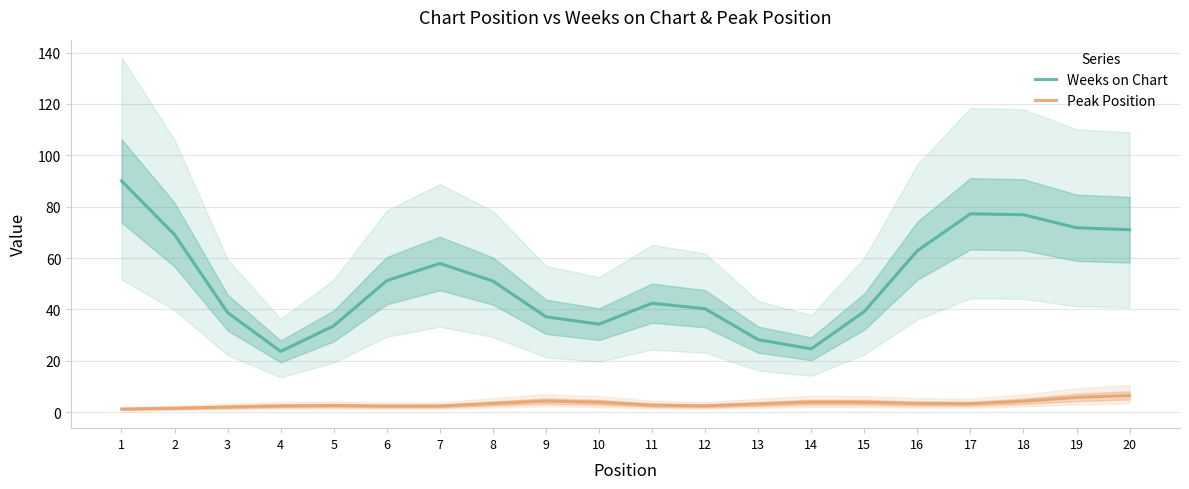

At which label is Peak Position closest to 3?

13